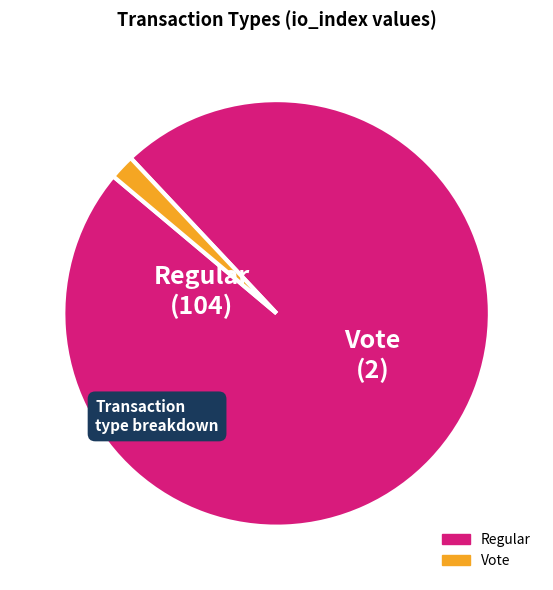

Which has a higher value, Regular or Vote?

Regular